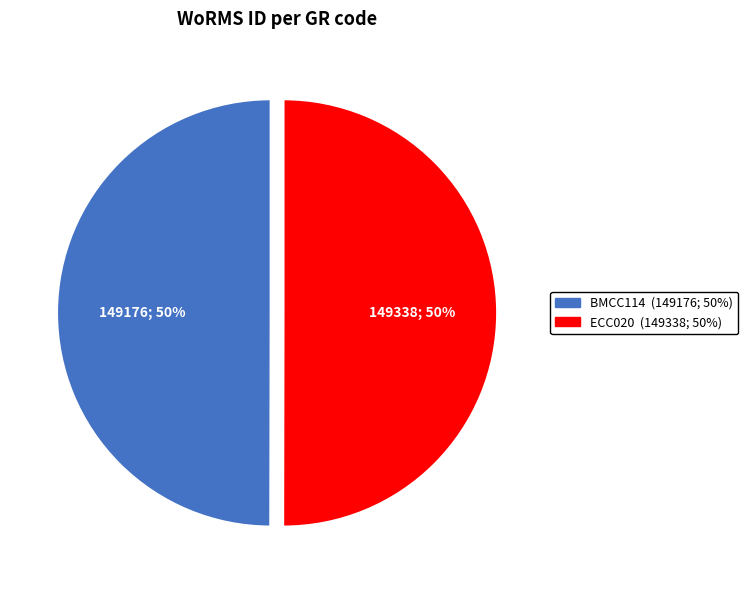

The ECC020 slice represents 50% of the pie. True or false?

True